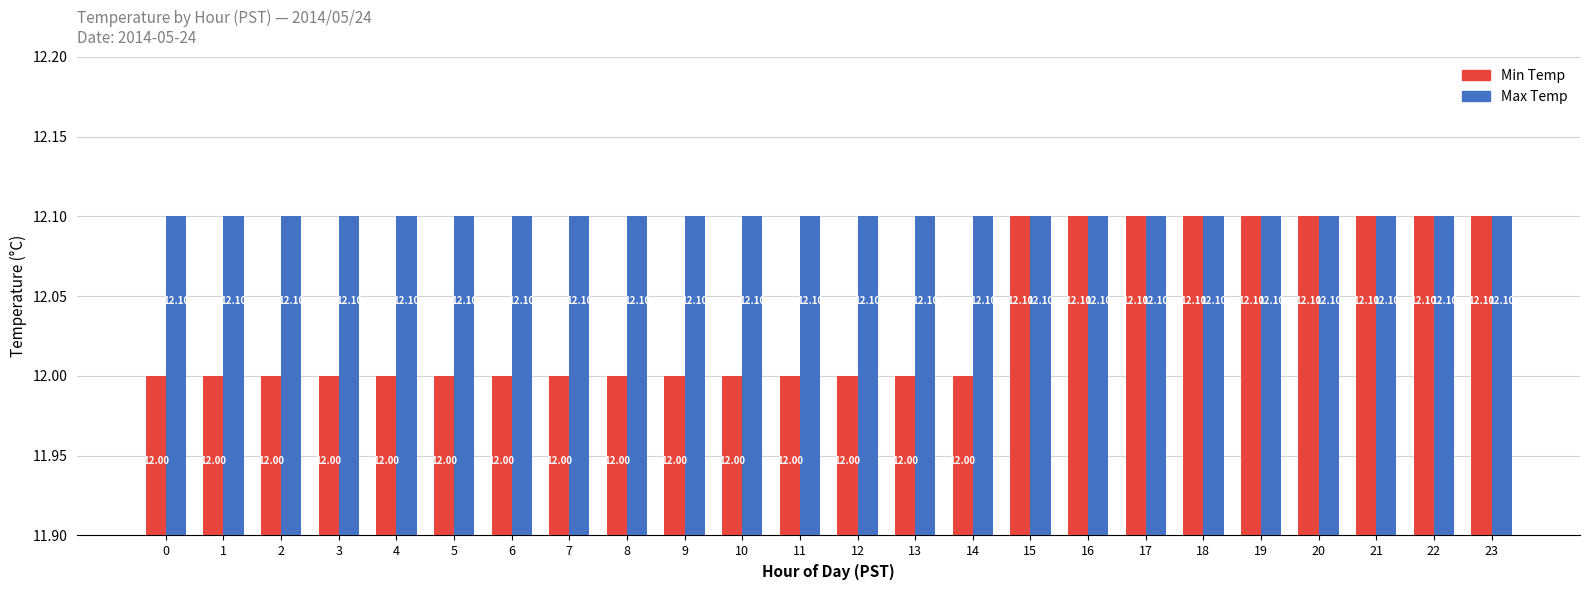

Reading left to right, list all the values displayed in this chart.

Min Temp: 12.0	12.0	12.0	12.0	12.0	12.0	12.0	12.0	12.0	12.0	12.0	12.0	12.0	12.0	12.0	12.1	12.1	12.1	12.1	12.1	12.1	12.1	12.1	12.1
Max Temp: 12.1	12.1	12.1	12.1	12.1	12.1	12.1	12.1	12.1	12.1	12.1	12.1	12.1	12.1	12.1	12.1	12.1	12.1	12.1	12.1	12.1	12.1	12.1	12.1